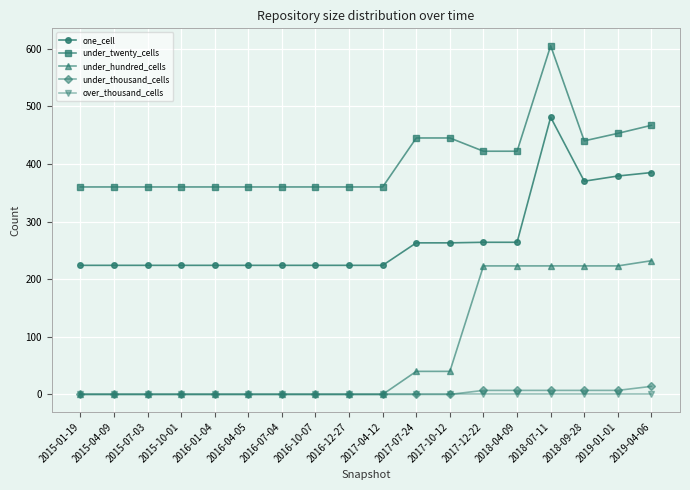

Is it true that under_thousand_cells equals 0 at 2017-04-12?

True